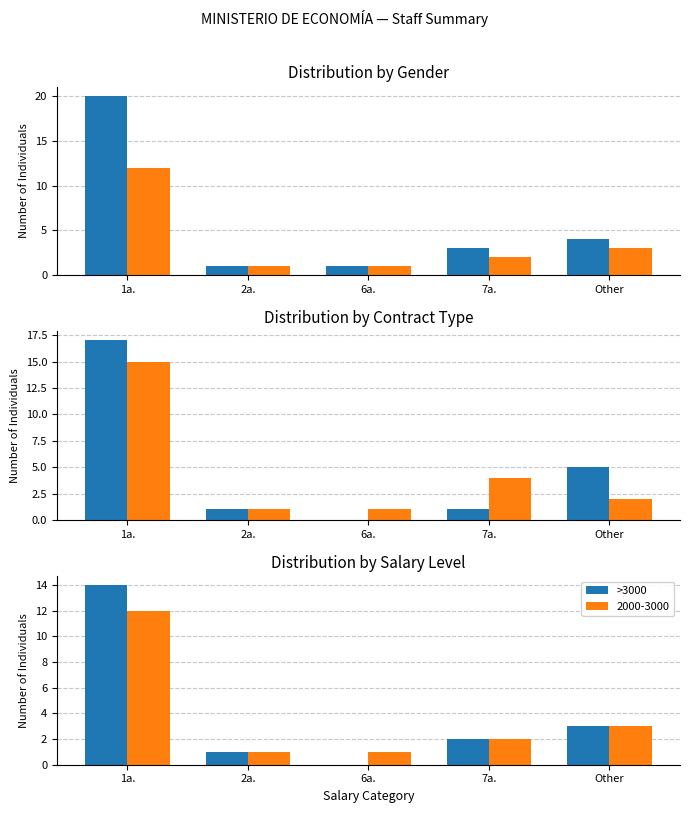

Is it true that Male equals 0 at 2a.?

False